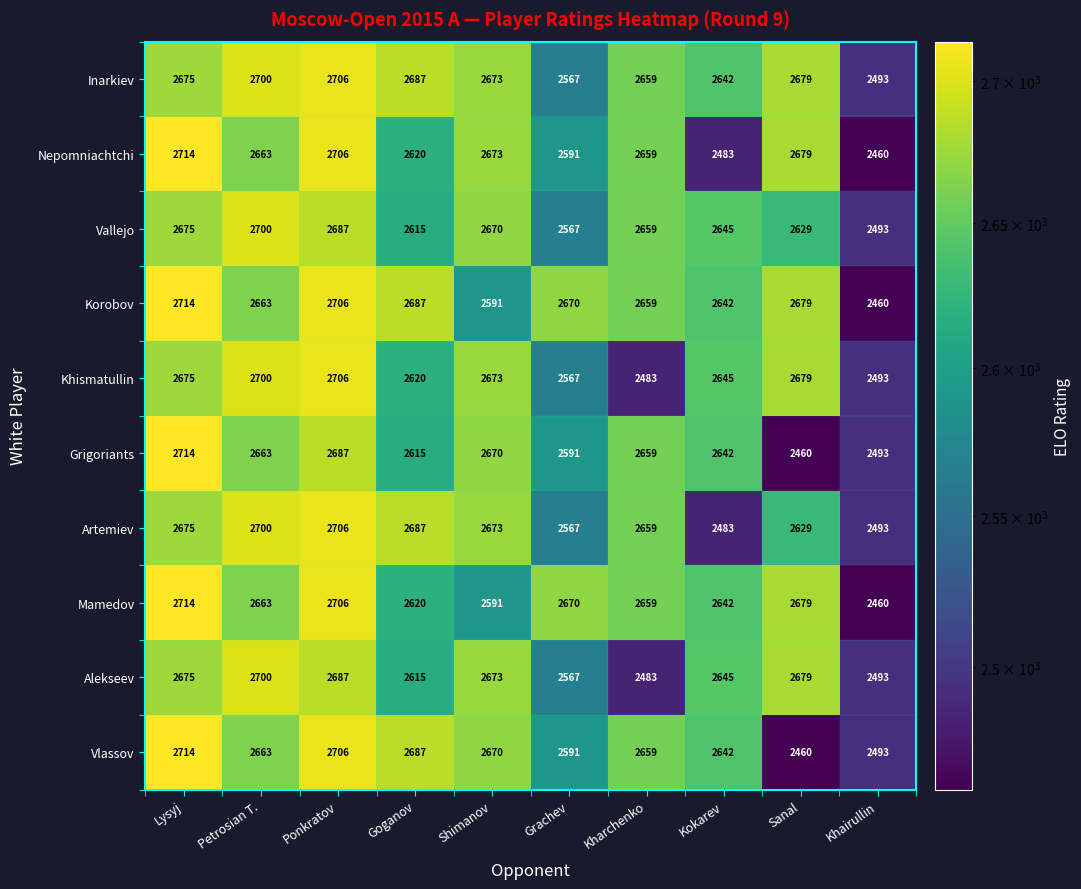

What is the greatest value displayed?

2714